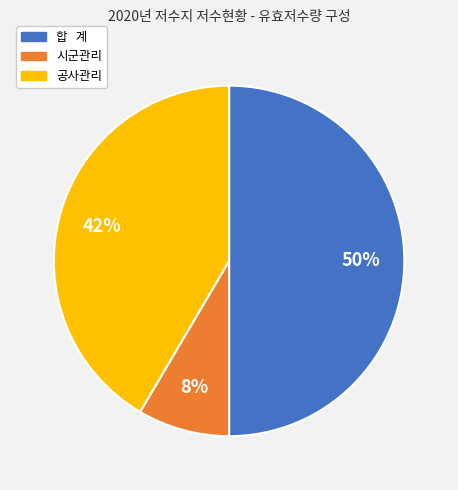

True or false: 공사관리 accounts for 56% of the total.

False